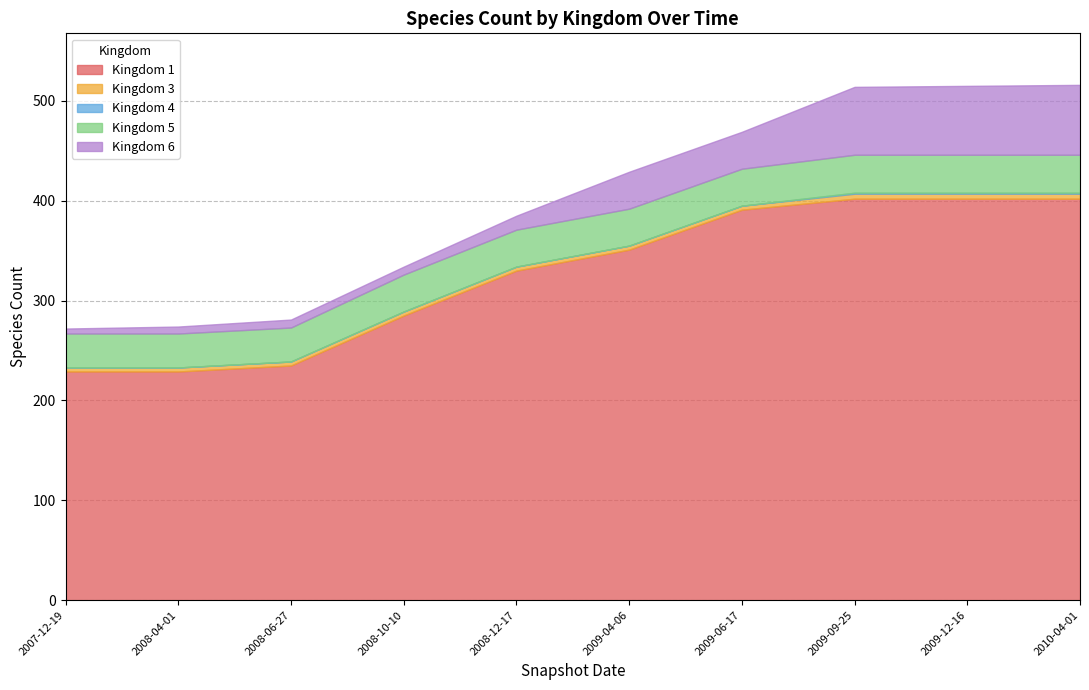

The 6 series shows 38 at 2009-09-25. True or false?

False